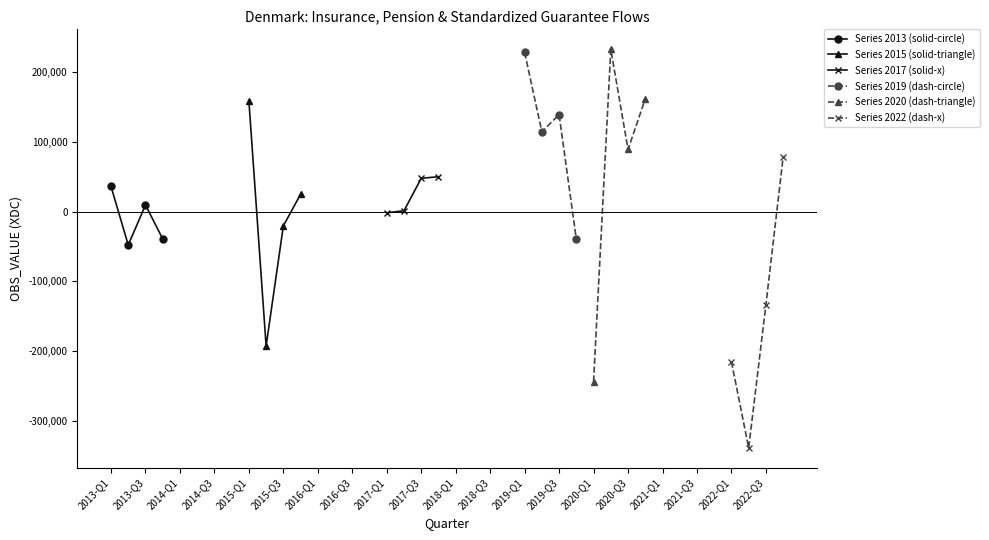

What is the highest value of the Series 2019 (dash-circle) series?

228237